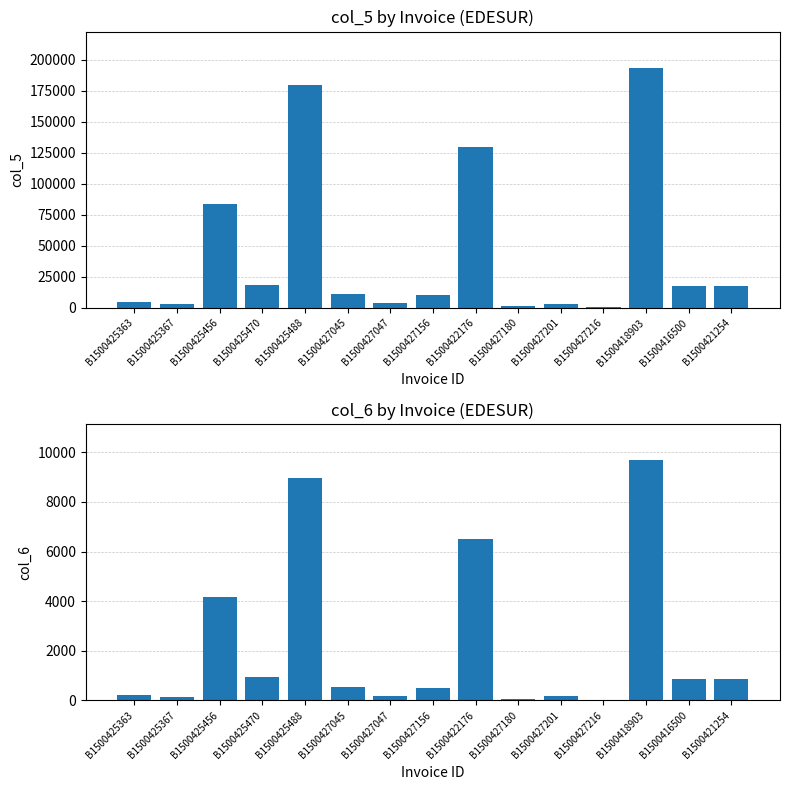

Reading left to right, extract all data points from this chart.

col_5: B1500425363=4470.9	B1500425367=2836.7	B1500425456=83395.0	B1500425470=18514.6	B1500425488=179541.8	B1500427045=10873.0	B1500427047=3887.4	B1500427156=10274.4	B1500422176=129934.3	B1500427180=1110.5	B1500427201=3140.6	B1500427216=552.1	B1500418903=193784.5	B1500416500=17508.6	B1500421254=17540.9
col_6: B1500425363=223.5	B1500425367=141.8	B1500425456=4169.7	B1500425470=925.7	B1500425488=8977.1	B1500427045=543.6	B1500427047=194.4	B1500427156=513.7	B1500422176=6496.7	B1500427180=55.5	B1500427201=157.0	B1500427216=27.6	B1500418903=9689.2	B1500416500=875.4	B1500421254=877.0